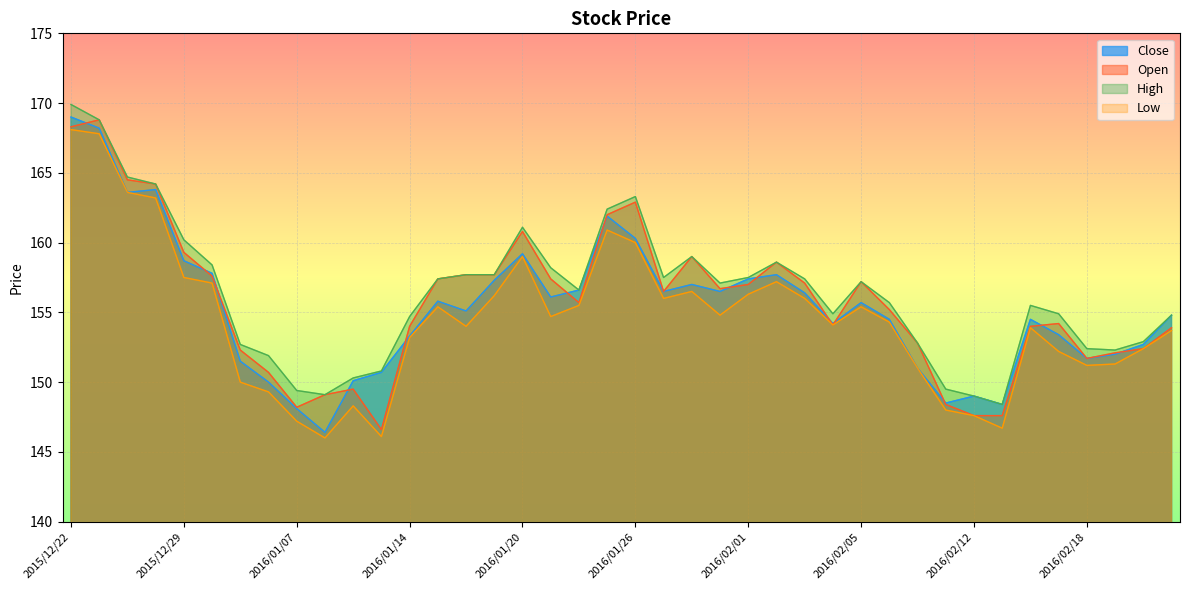

Reading left to right, extract all data points from this chart.

Close: 2015/12/22=169.0	2015/12/24=168.2	2015/12/25=163.6	2015/12/28=163.8	2015/12/29=158.7	2015/12/30=157.8	2016/01/05=151.5	2016/01/06=150.0	2016/01/07=148.1	2016/01/08=146.4	2016/01/12=150.1	2016/01/13=150.7	2016/01/14=153.3	2016/01/15=155.8	2016/01/18=155.1	2016/01/19=157.3	2016/01/20=159.2	2016/01/21=156.1	2016/01/22=156.6	2016/01/25=161.9	2016/01/26=160.3	2016/01/27=156.5	2016/01/28=157.0	2016/01/29=156.5	2016/02/01=157.4	2016/02/02=157.7	2016/02/03=156.4	2016/02/04=154.2	2016/02/05=155.7	2016/02/08=154.5	2016/02/09=151.0	2016/02/10=148.5	2016/02/12=149.0	2016/02/15=148.4	2016/02/16=154.5	2016/02/17=153.4	2016/02/18=151.7	2016/02/19=152.0	2016/02/22=152.7	2016/02/23=154.8
Open: 2015/12/22=168.3	2015/12/24=168.8	2015/12/25=164.5	2015/12/28=164.2	2015/12/29=159.3	2015/12/30=157.6	2016/01/05=152.3	2016/01/06=150.7	2016/01/07=148.2	2016/01/08=149.1	2016/01/12=149.5	2016/01/13=146.6	2016/01/14=154.0	2016/01/15=157.4	2016/01/18=157.7	2016/01/19=157.7	2016/01/20=160.8	2016/01/21=157.4	2016/01/22=155.7	2016/01/25=162.0	2016/01/26=162.9	2016/01/27=156.5	2016/01/28=159.0	2016/01/29=156.7	2016/02/01=157.0	2016/02/02=158.6	2016/02/03=157.1	2016/02/04=154.1	2016/02/05=157.2	2016/02/08=155.2	2016/02/09=152.8	2016/02/10=148.4	2016/02/12=147.6	2016/02/15=147.6	2016/02/16=154.0	2016/02/17=154.2	2016/02/18=151.7	2016/02/19=152.1	2016/02/22=152.4	2016/02/23=153.9
High: 2015/12/22=169.9	2015/12/24=168.8	2015/12/25=164.7	2015/12/28=164.2	2015/12/29=160.2	2015/12/30=158.4	2016/01/05=152.7	2016/01/06=151.9	2016/01/07=149.4	2016/01/08=149.1	2016/01/12=150.3	2016/01/13=150.8	2016/01/14=154.7	2016/01/15=157.4	2016/01/18=157.7	2016/01/19=157.7	2016/01/20=161.1	2016/01/21=158.2	2016/01/22=156.6	2016/01/25=162.4	2016/01/26=163.3	2016/01/27=157.5	2016/01/28=159.0	2016/01/29=157.1	2016/02/01=157.5	2016/02/02=158.6	2016/02/03=157.4	2016/02/04=154.9	2016/02/05=157.2	2016/02/08=155.7	2016/02/09=152.8	2016/02/10=149.5	2016/02/12=149.0	2016/02/15=148.4	2016/02/16=155.5	2016/02/17=154.9	2016/02/18=152.4	2016/02/19=152.3	2016/02/22=152.9	2016/02/23=154.8
Low: 2015/12/22=168.1	2015/12/24=167.8	2015/12/25=163.6	2015/12/28=163.2	2015/12/29=157.5	2015/12/30=157.1	2016/01/05=150.0	2016/01/06=149.3	2016/01/07=147.2	2016/01/08=146.0	2016/01/12=148.3	2016/01/13=146.1	2016/01/14=153.2	2016/01/15=155.4	2016/01/18=154.0	2016/01/19=156.2	2016/01/20=159.0	2016/01/21=154.7	2016/01/22=155.5	2016/01/25=160.9	2016/01/26=160.0	2016/01/27=156.0	2016/01/28=156.5	2016/01/29=154.8	2016/02/01=156.3	2016/02/02=157.2	2016/02/03=156.0	2016/02/04=154.1	2016/02/05=155.4	2016/02/08=154.3	2016/02/09=151.0	2016/02/10=148.0	2016/02/12=147.6	2016/02/15=146.7	2016/02/16=153.9	2016/02/17=152.2	2016/02/18=151.2	2016/02/19=151.3	2016/02/22=152.4	2016/02/23=153.7